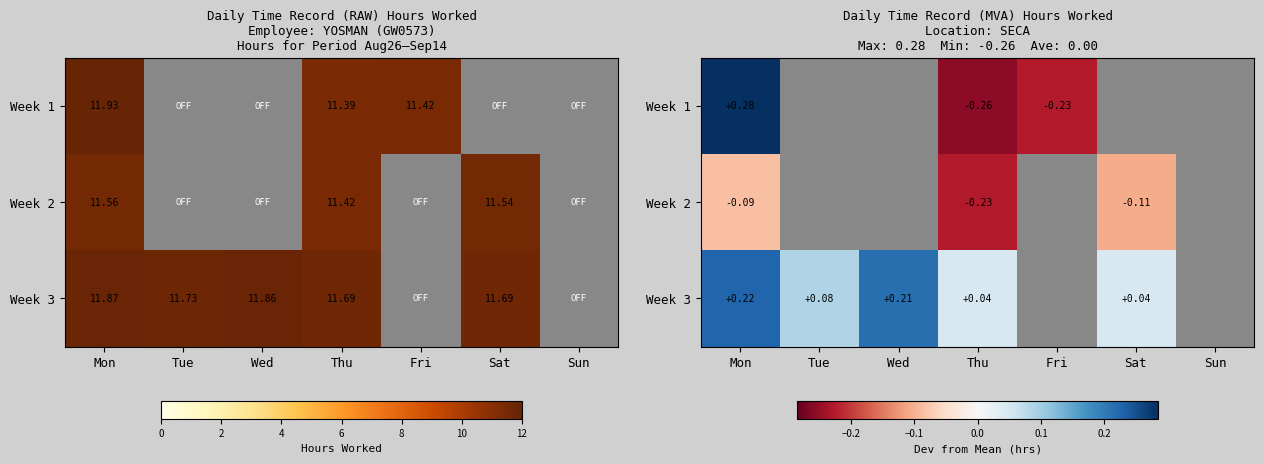

At which category does the chart reach its minimum across all series?

Thu